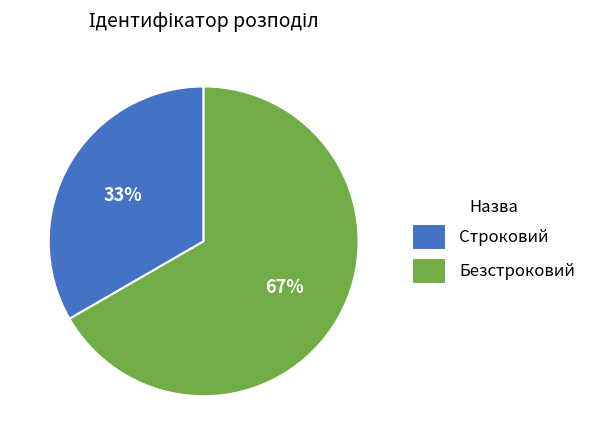

Count the number of slices in the pie.

2